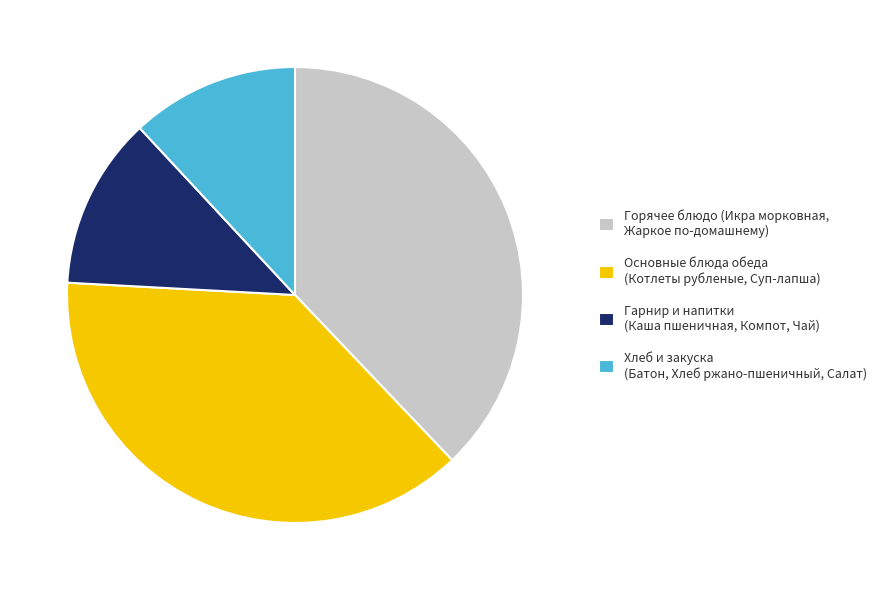

Is the sum of Хлеб и закуска (Батон, Хлеб ржано-пшеничный, Салат) and Гарнир и напитки (Каша пшеничная, Компот, Чай) greater than half?

No